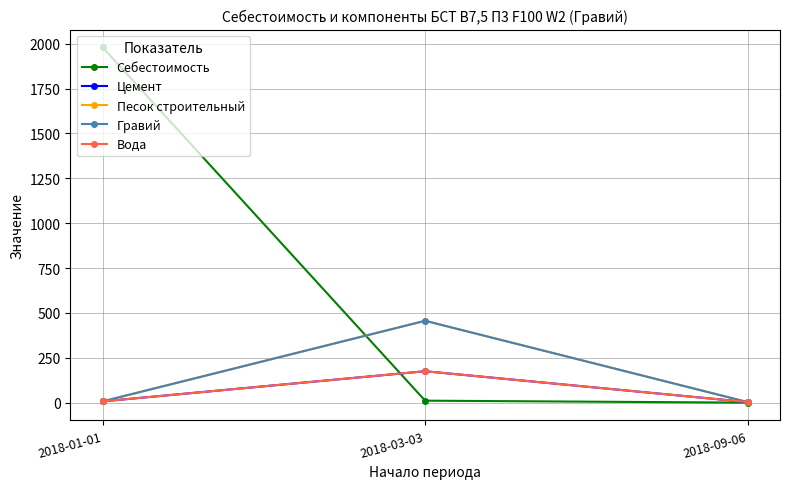

Reading right to left, what are all the values shown in this chart?

Себестоимость: 0.0	11.0	1980.0
Цемент: 3.0	175.0	7.0
Песок строительный: 3.0	456.0	7.0
Гравий: 3.0	456.0	7.0
Вода: 3.0	175.0	7.0